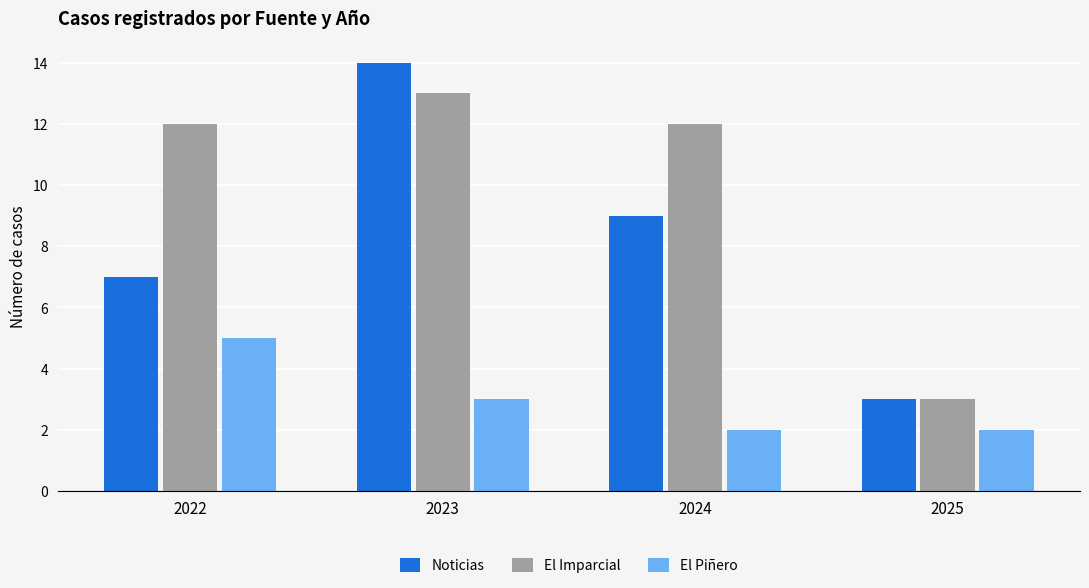

What is the highest value of the El Imparcial series?

13